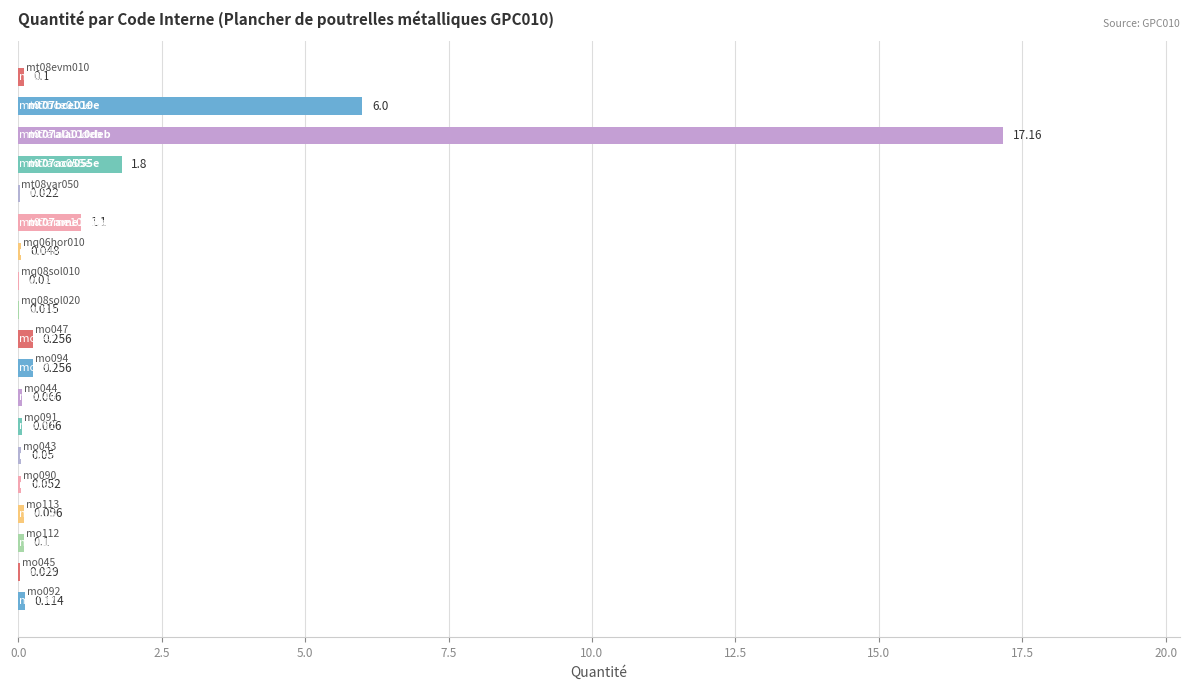

Count the number of data series in this chart.

1